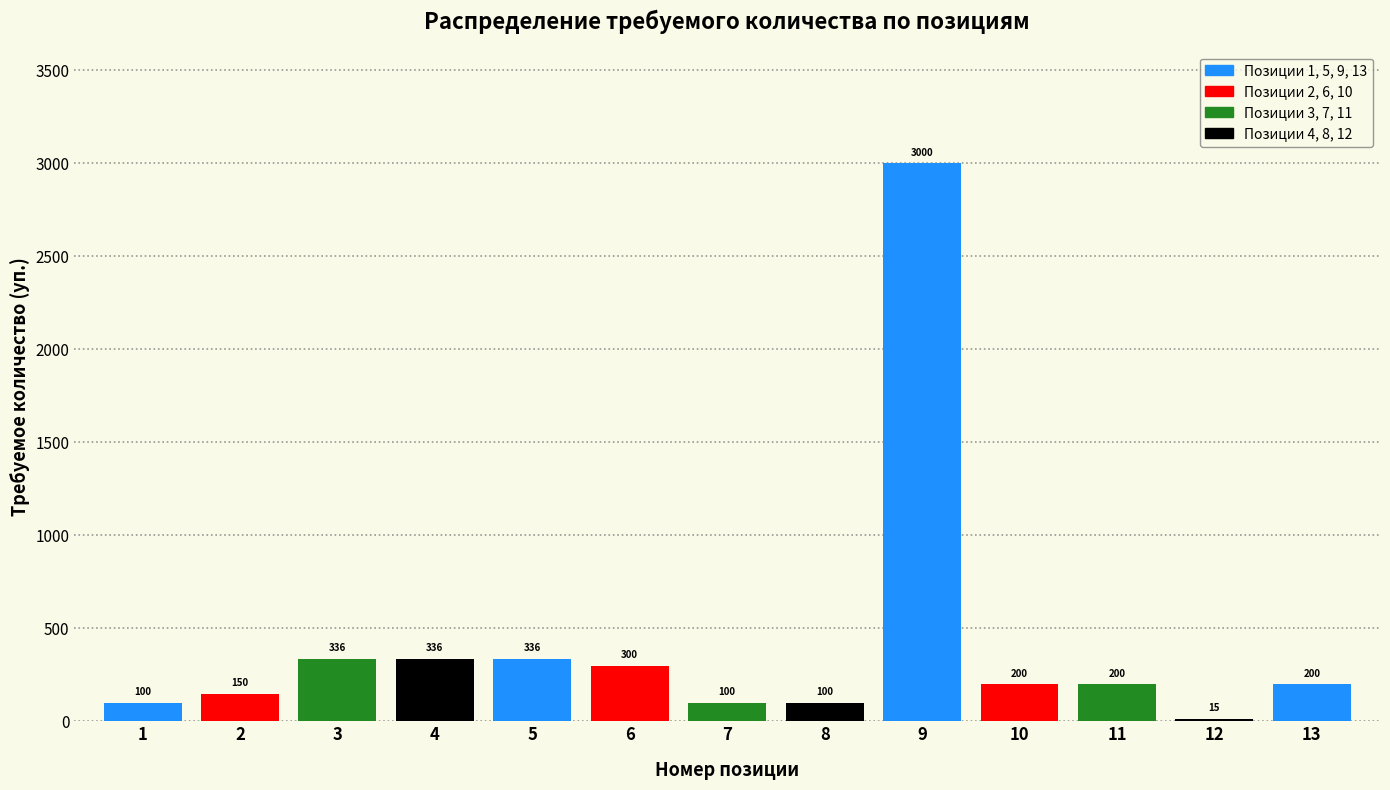

Reading left to right, what are all the values shown in this chart?

1=100	2=150	3=336	4=336	5=336	6=300	7=100	8=100	9=3000	10=200	11=200	12=15	13=200